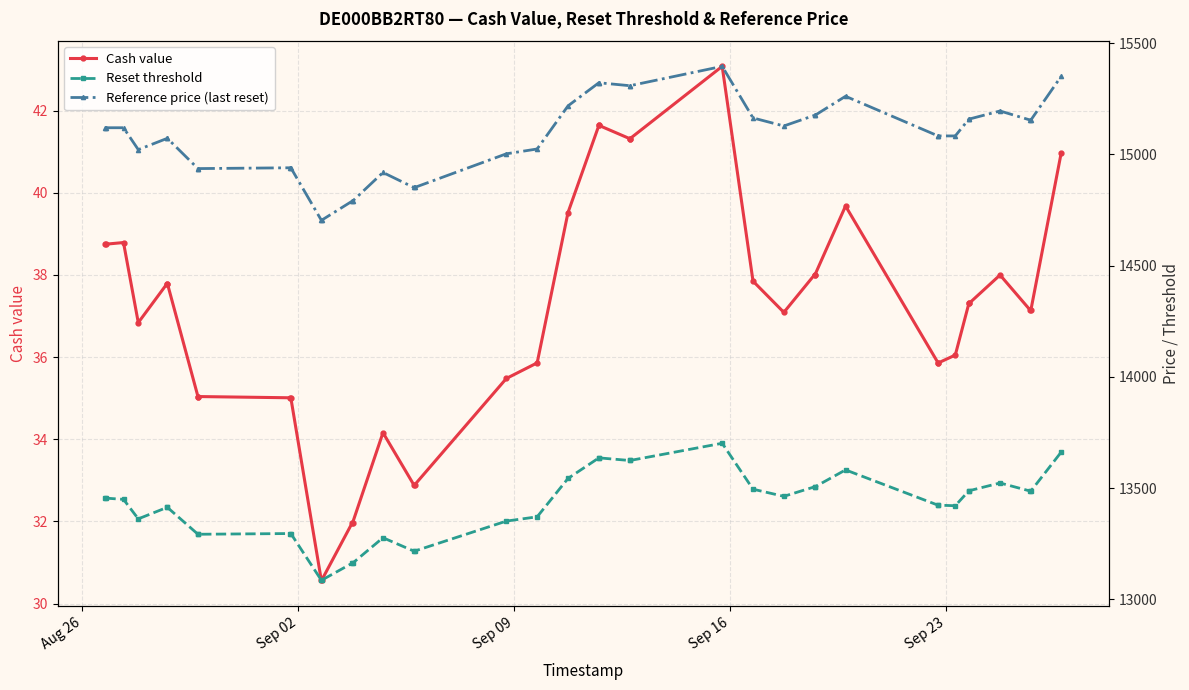

What is the value of the Reference price (last reset) point at the 14th from the left?

14789.4